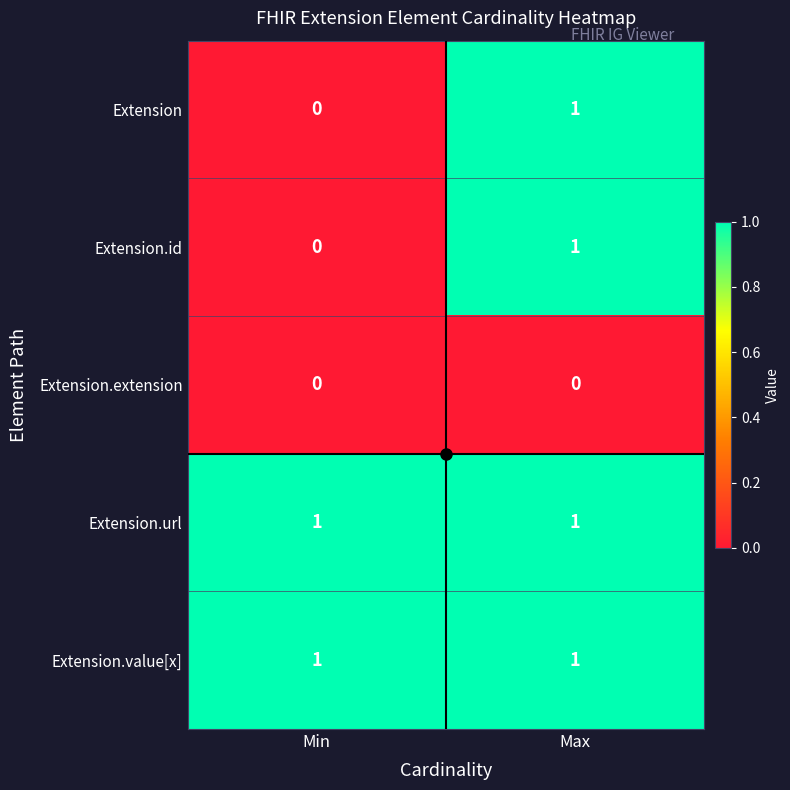

At which category is the sum across all series the highest?

Max